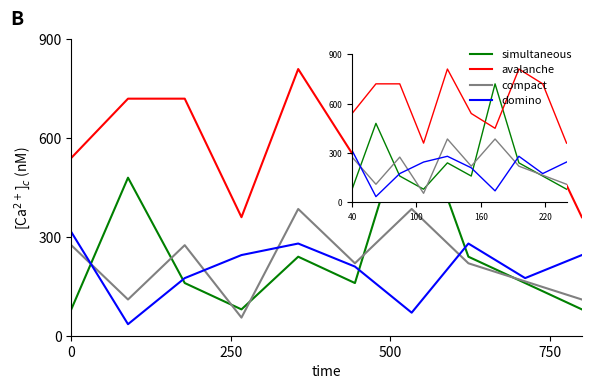

Which series has the largest total across all categories?

avalanche